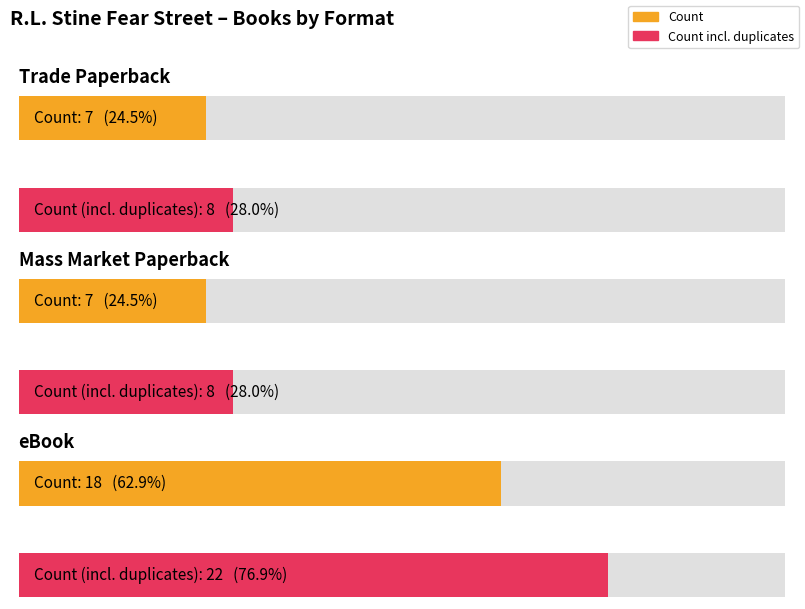

How many bars are there in each group?

2